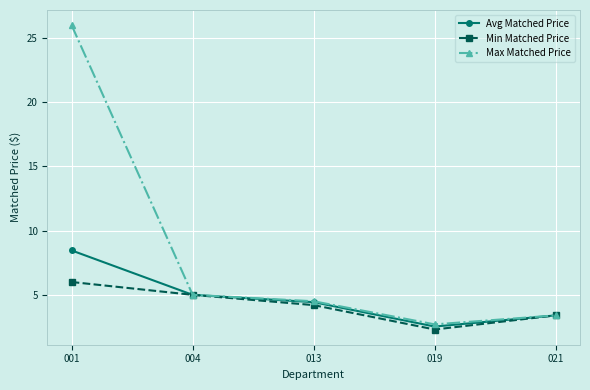

How many lines are shown in the chart?

3